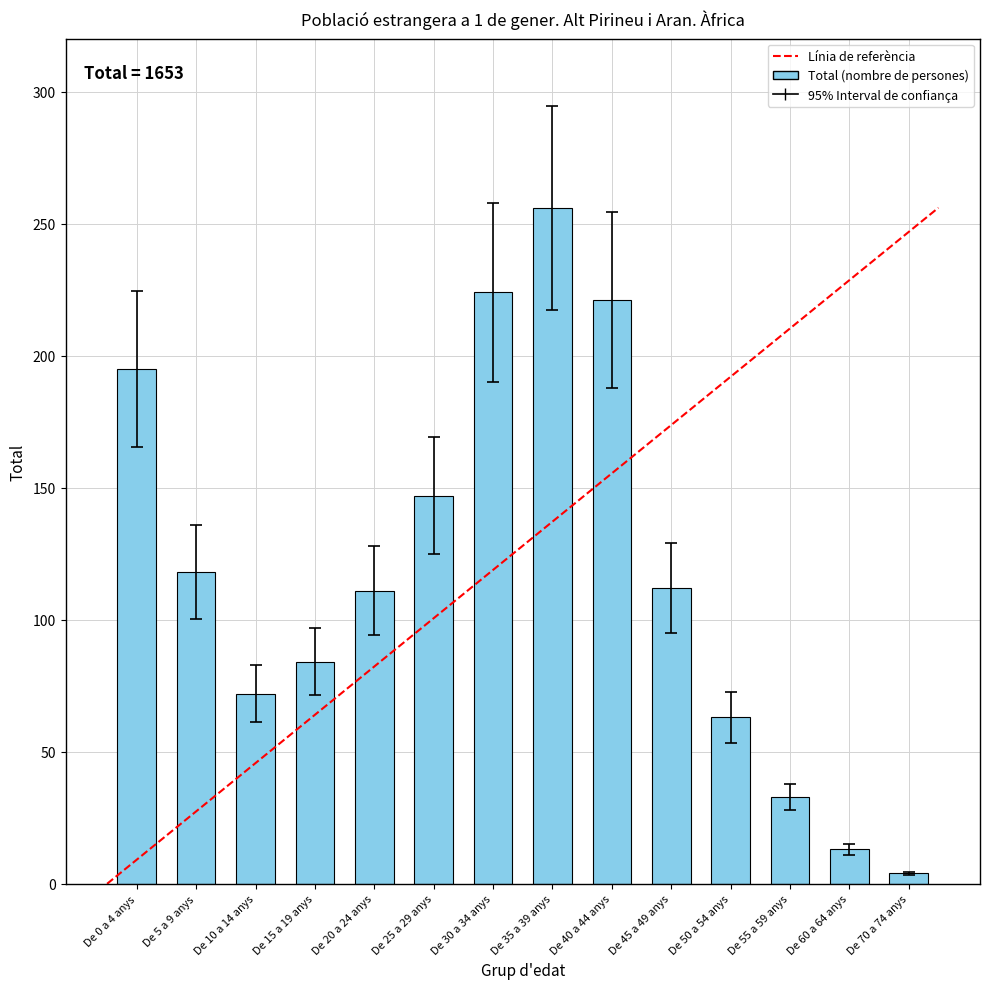

How many values are below 112?

7